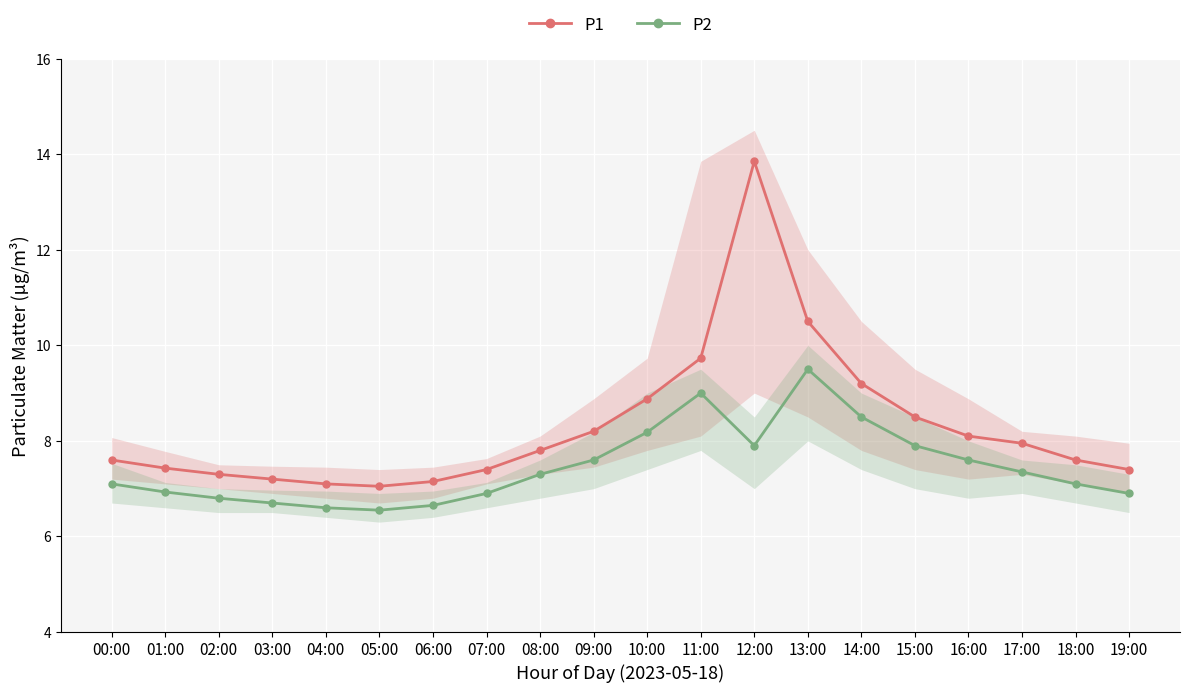

What position from the right is 07:00?

13